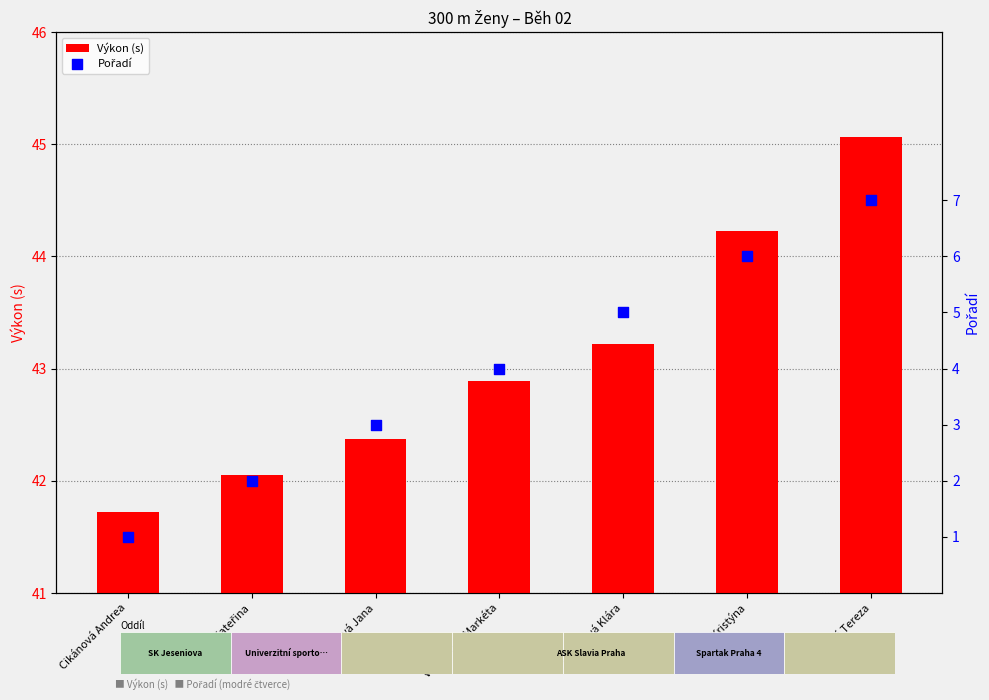

At how many categories does at least one series exceed 30?

7